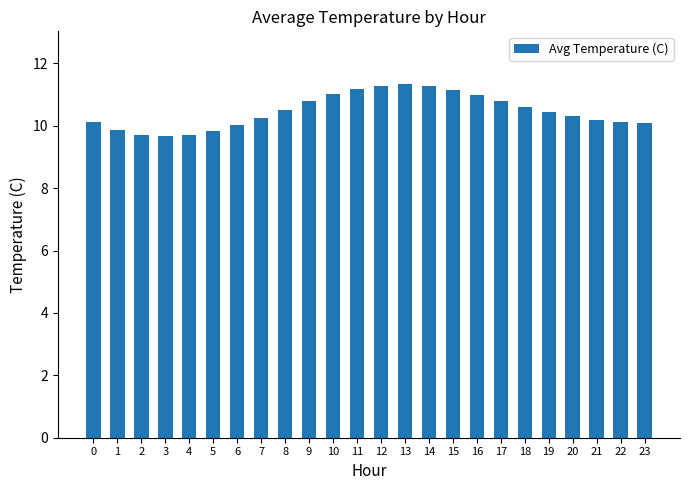

What is the smallest value displayed?

9.7